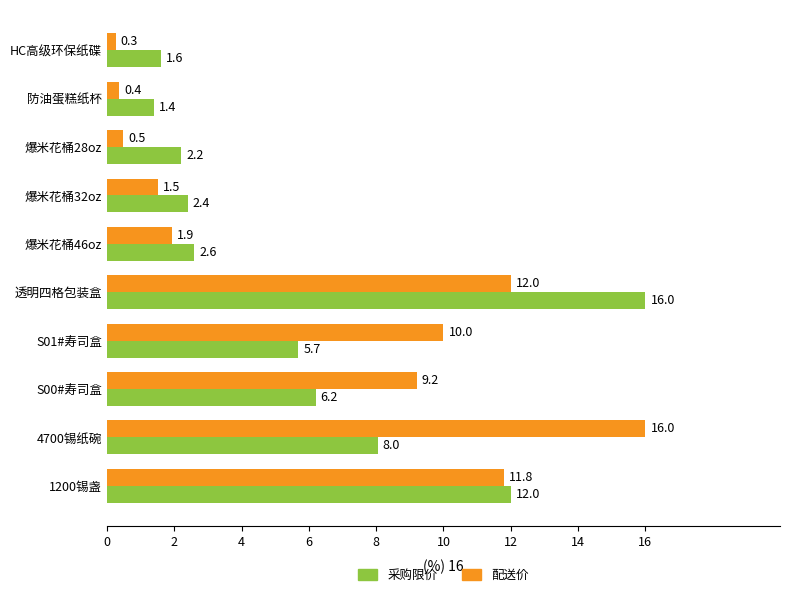

The value of 配送价 at 透明四格包装盒 is 19.0. True or false?

False